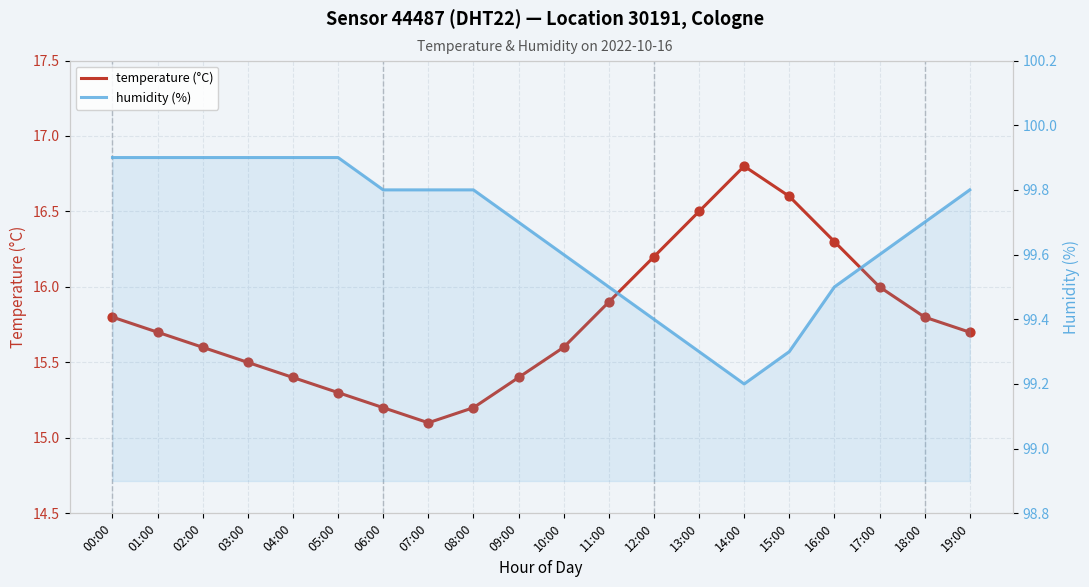

What are all the series names shown in the legend?

temperature (°C), humidity (%)